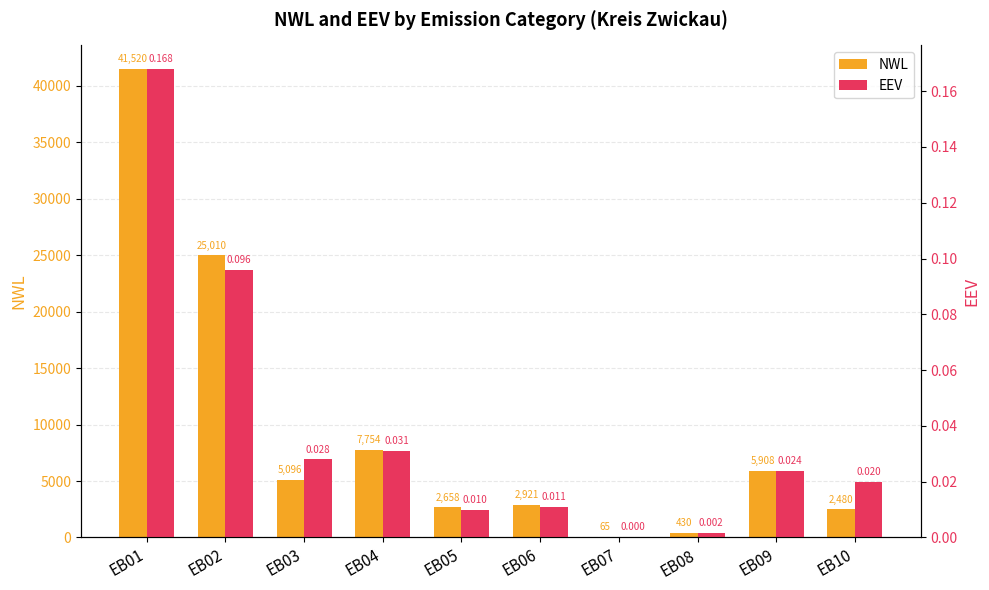

True or false: NWL has a value of 9316.5 at EB09.

False